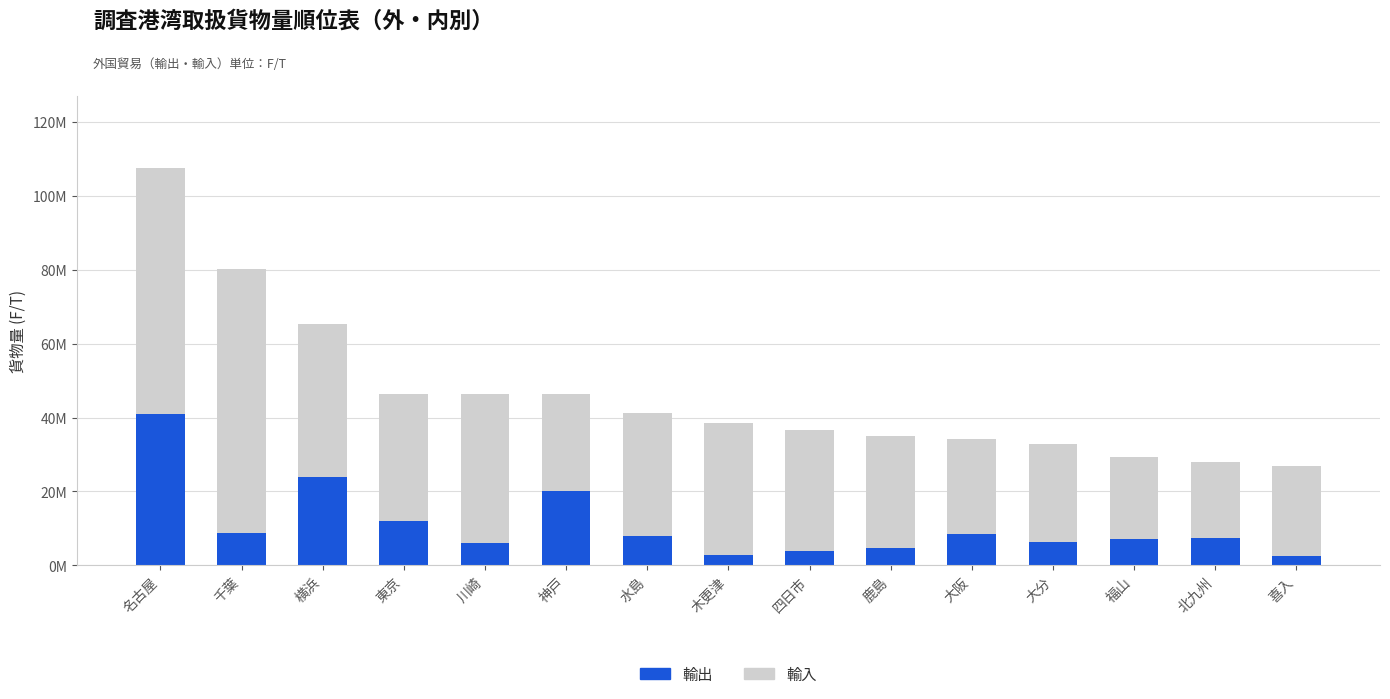

What are all the series names shown in the legend?

輸出, 輸入